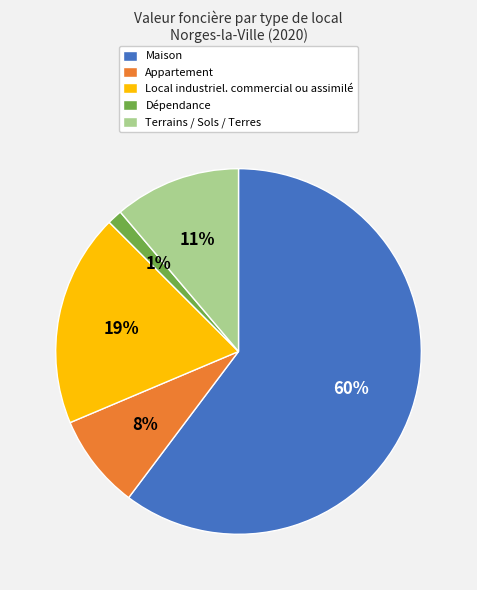

Do Dépendance and Local industriel. commercial ou assimilé together represent more than half of the pie?

No